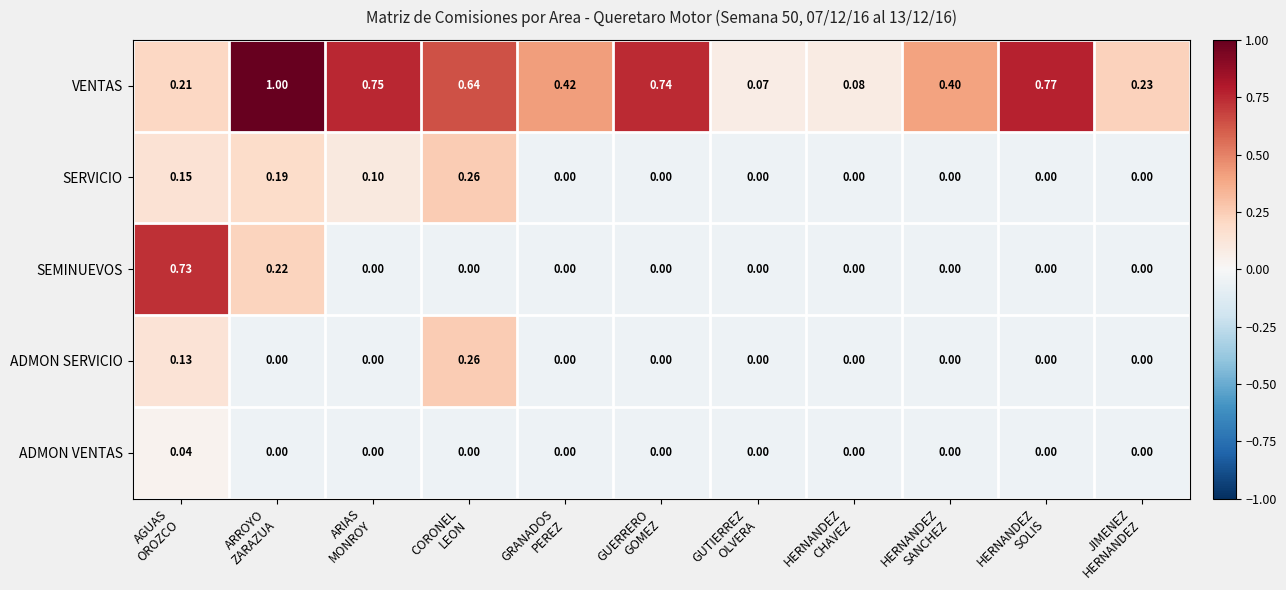

At which category is the sum across all series the highest?

ARROYO
ZARAZUA